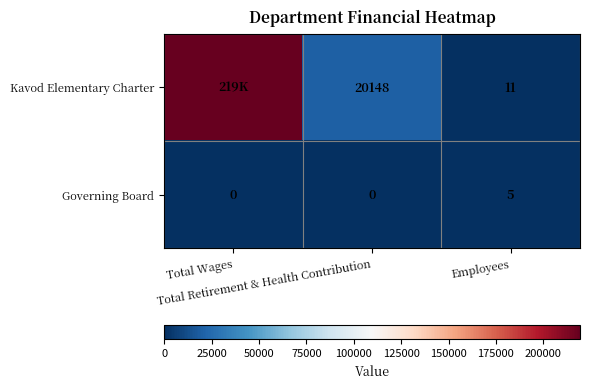

What is the difference between the maximum and minimum values in the Governing Board series?

5